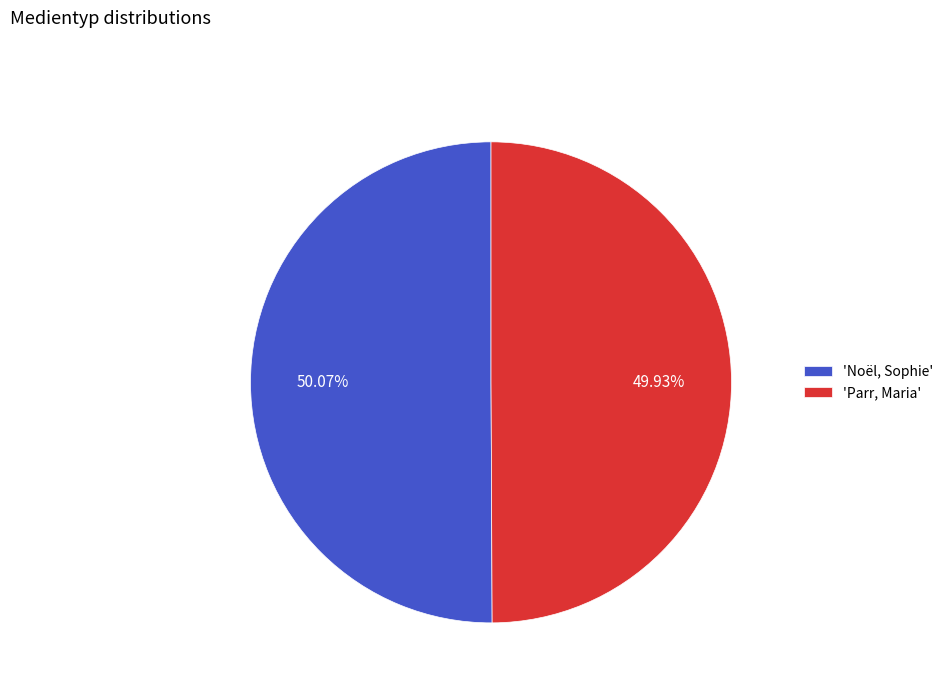

What is the ratio of the value at 'Noël, Sophie' to the value at 'Parr, Maria'?

1.0